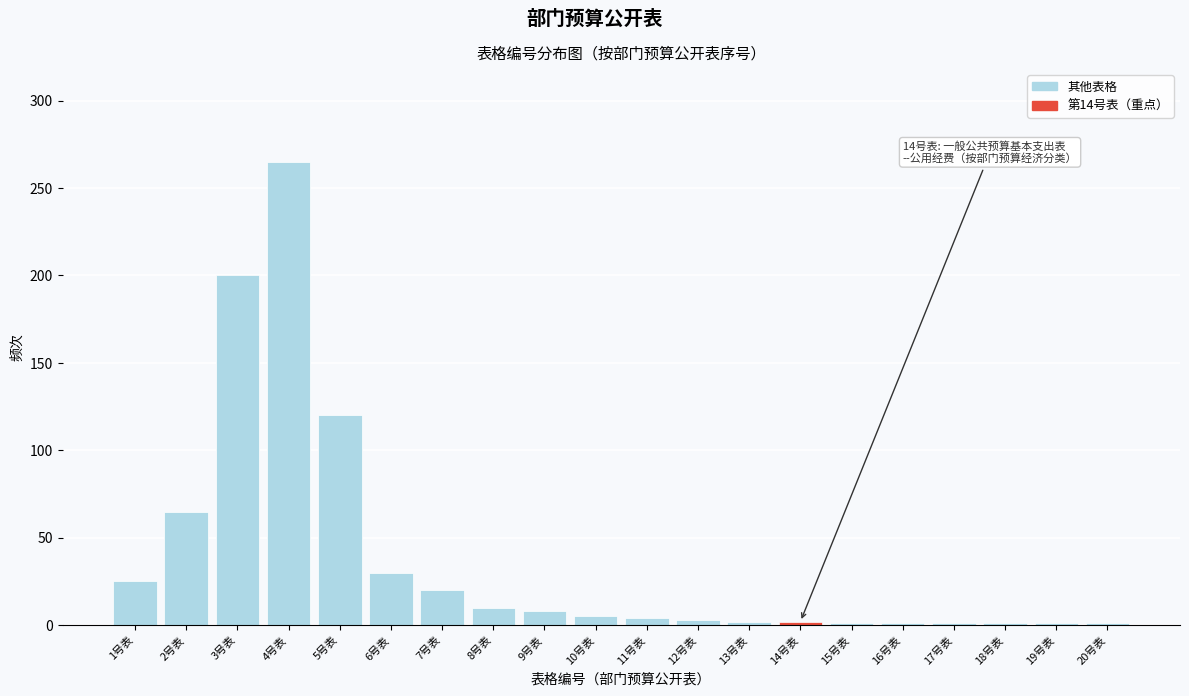

Is it true that the value at 2号表 is 65?

True